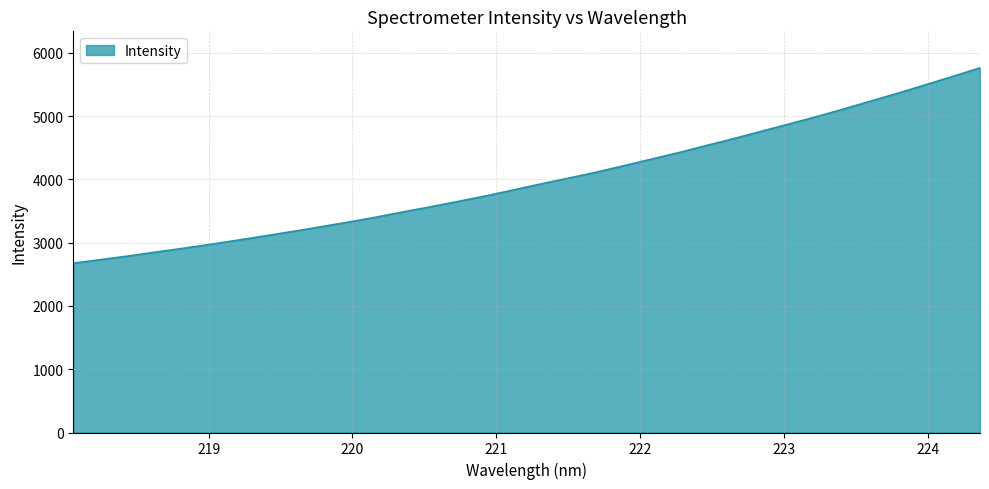

What is the minimum value shown in the chart?

2675.9